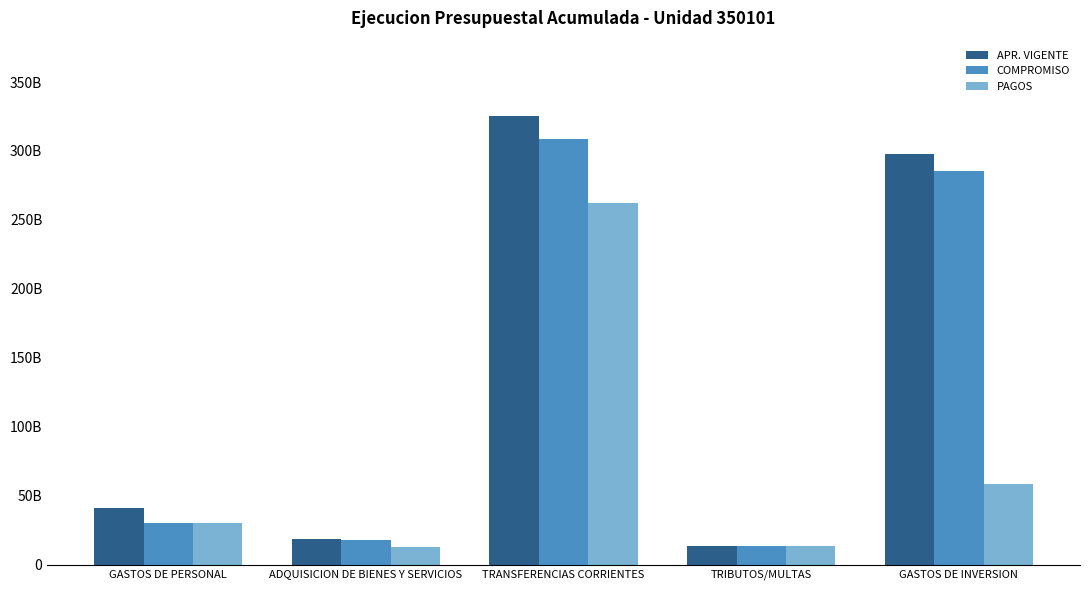

What is the average value of the APR. VIGENTE series?

139323021332.0